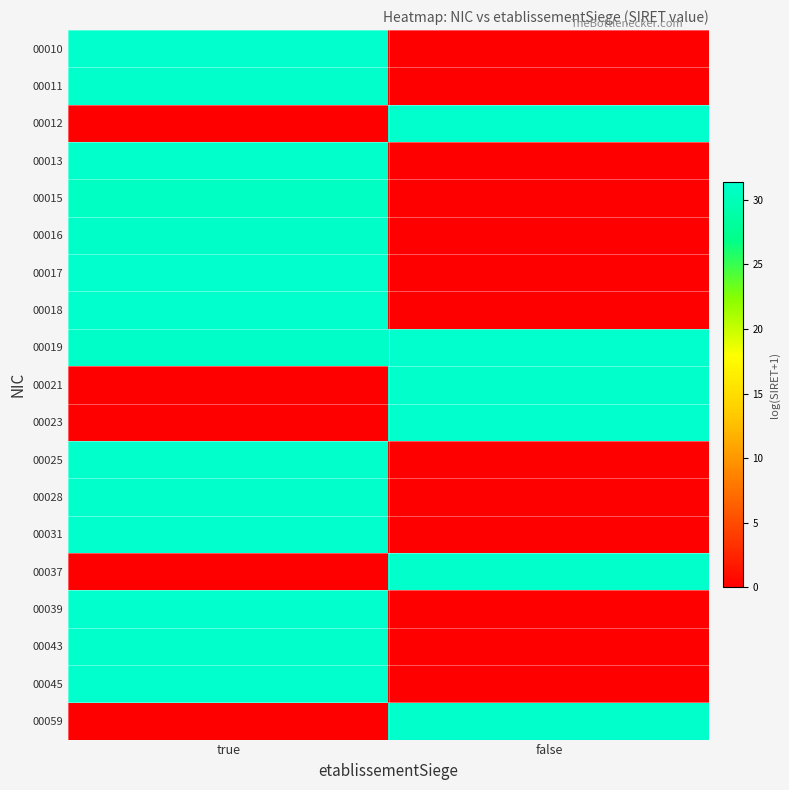

What is the total value across all series at false?

187.5